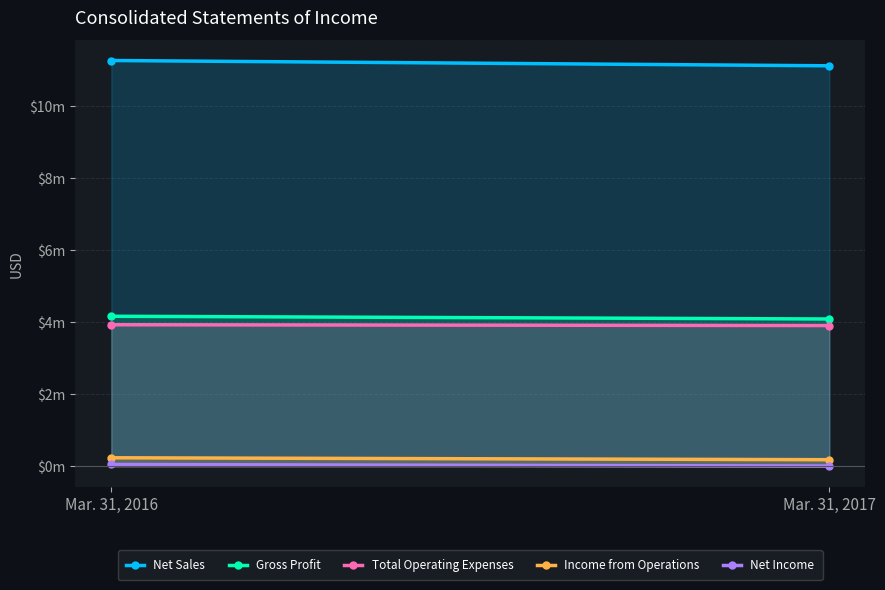

The Net Sales series shows 7166223 at Mar. 31, 2017. True or false?

False